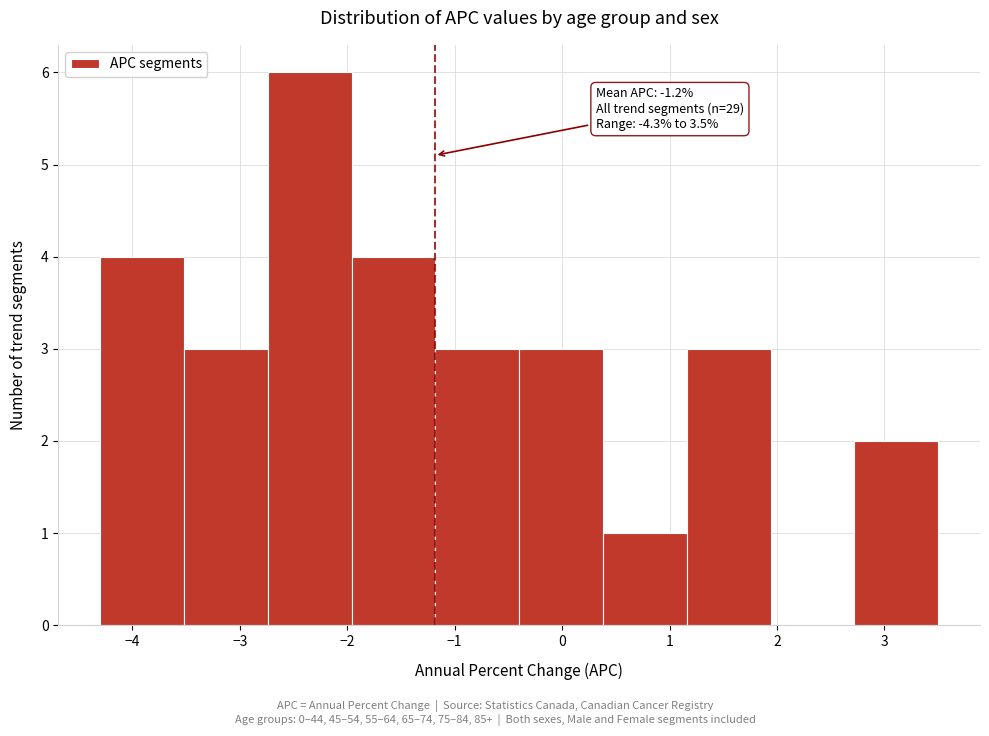

Which range on the x-axis has the tallest bar?

-2.74 to -1.96